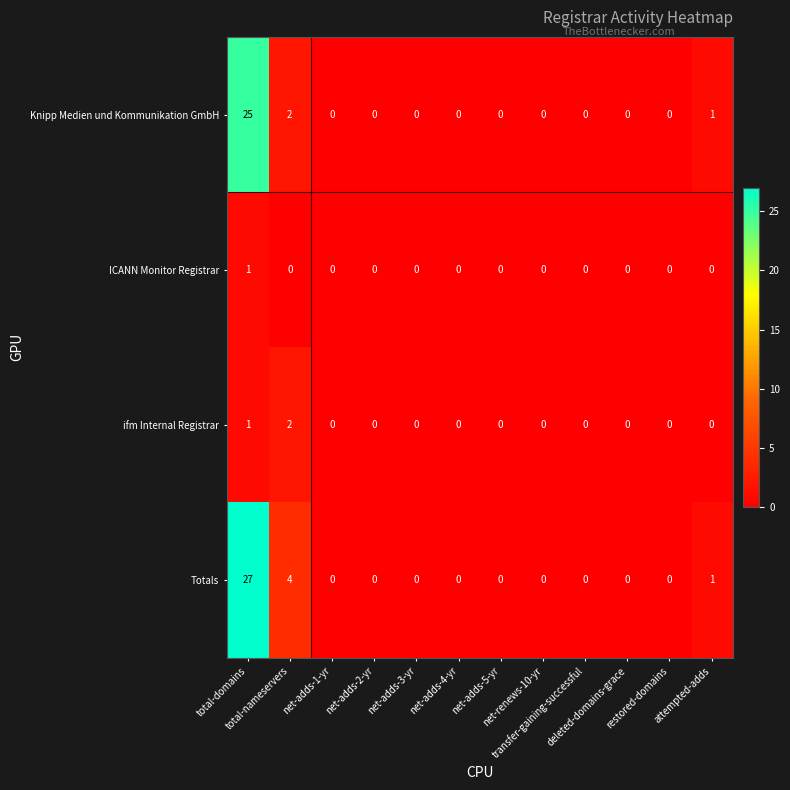

What is the maximum value for Knipp Medien und Kommunikation GmbH?

25